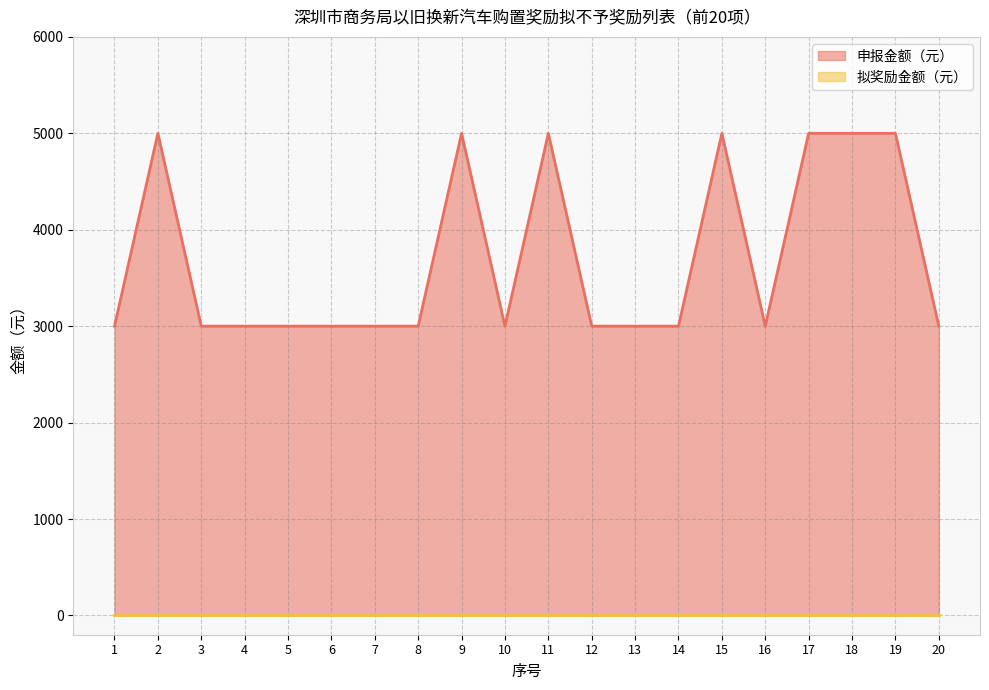

Reading left to right, extract all data points from this chart.

3000	5000	3000	3000	3000	3000	3000	3000	5000	3000	5000	3000	3000	3000	5000	3000	5000	5000	5000	3000